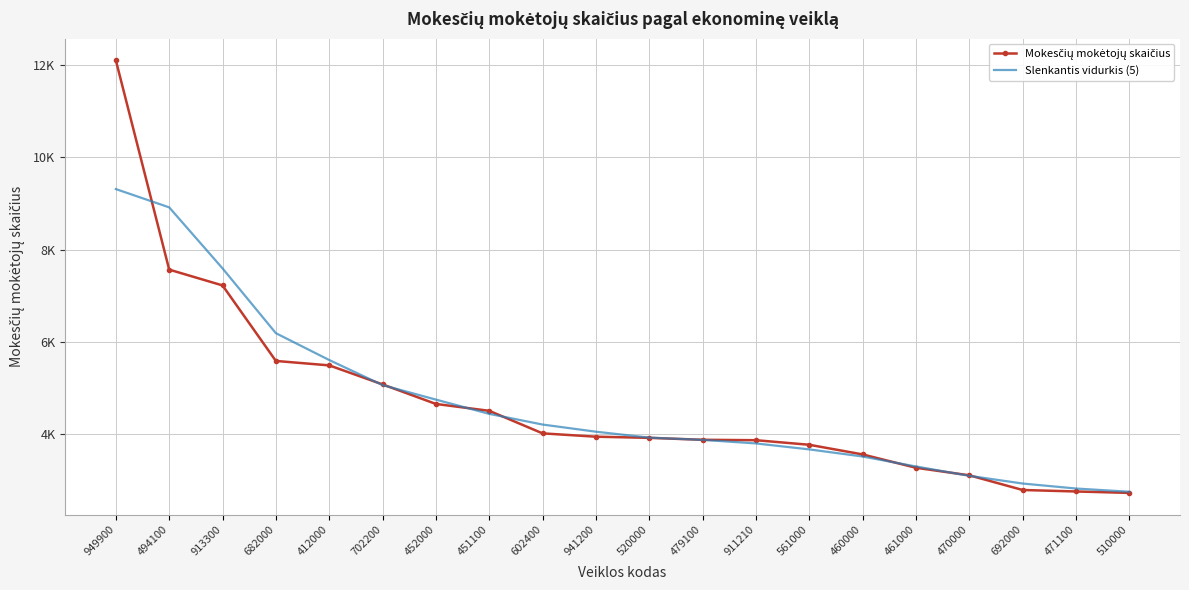

True or false: Mokesčių mokėtojų skaičius has more than 2 points higher than both neighbors.

False